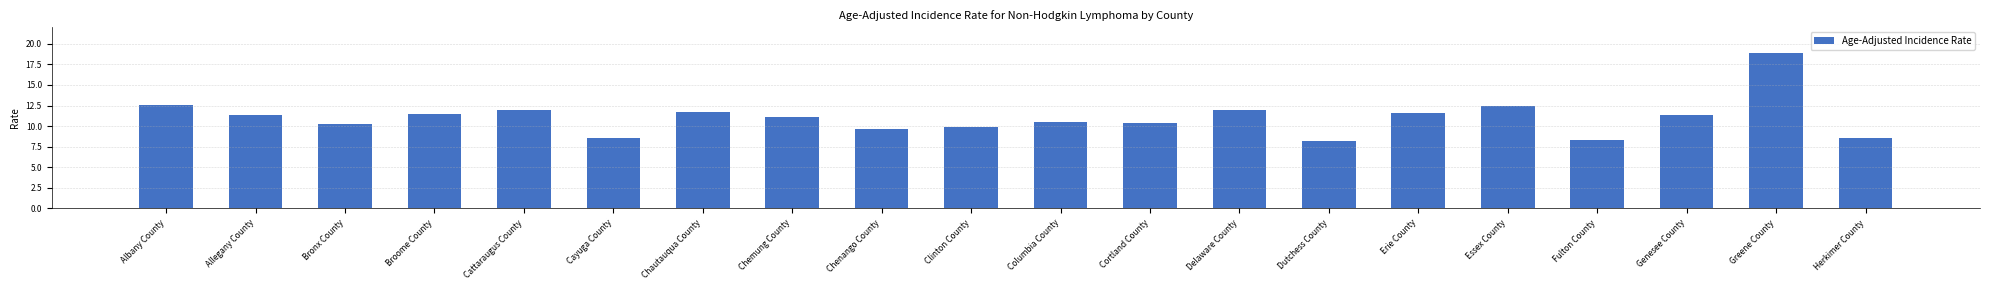

Which has a higher value, Allegany County or Clinton County?

Allegany County